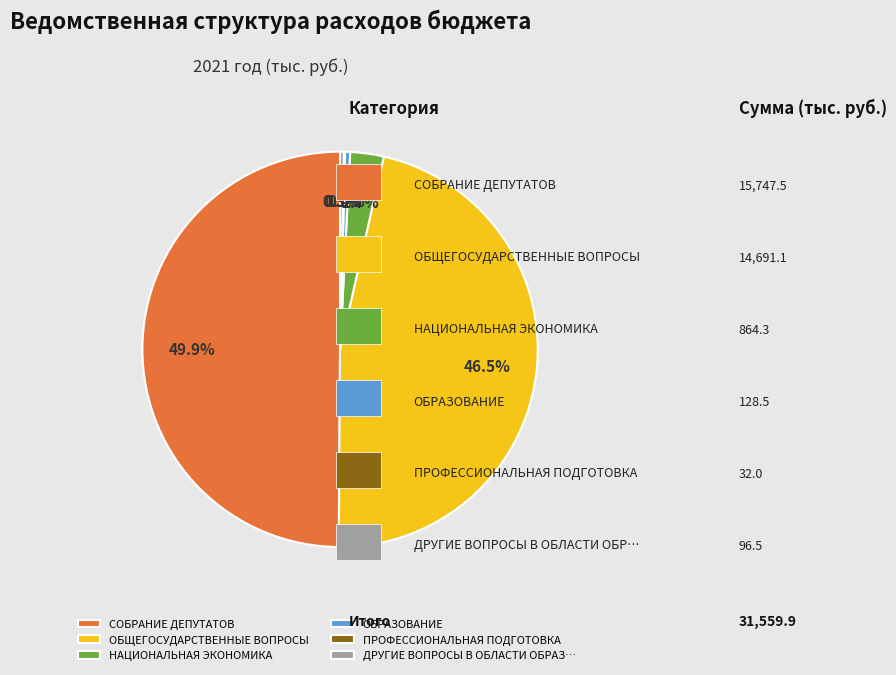

What is the total percentage of ОБРАЗОВАНИЕ and ДРУГИЕ ВОПРОСЫ В ОБЛАСТИ ОБРАЗ…?

0.7%